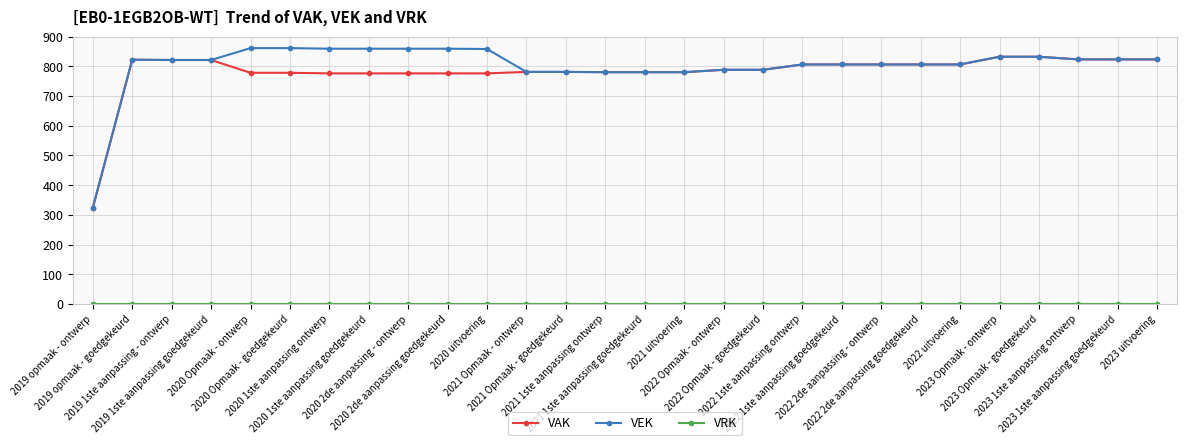

At how many categories does at least one series exceed 66?

28